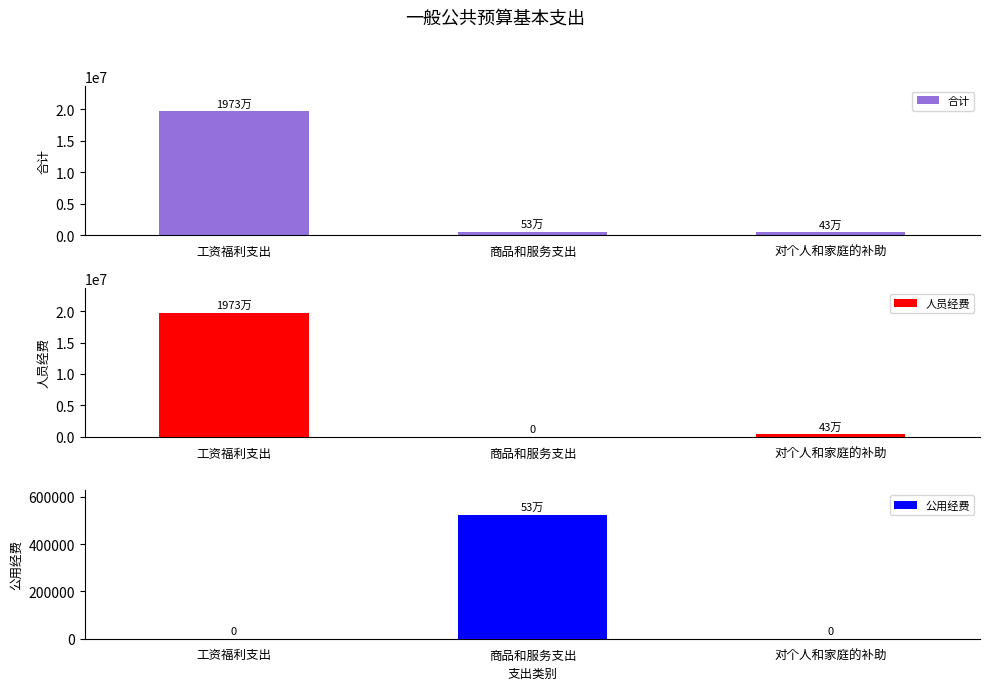

Count the number of data series in this chart.

3